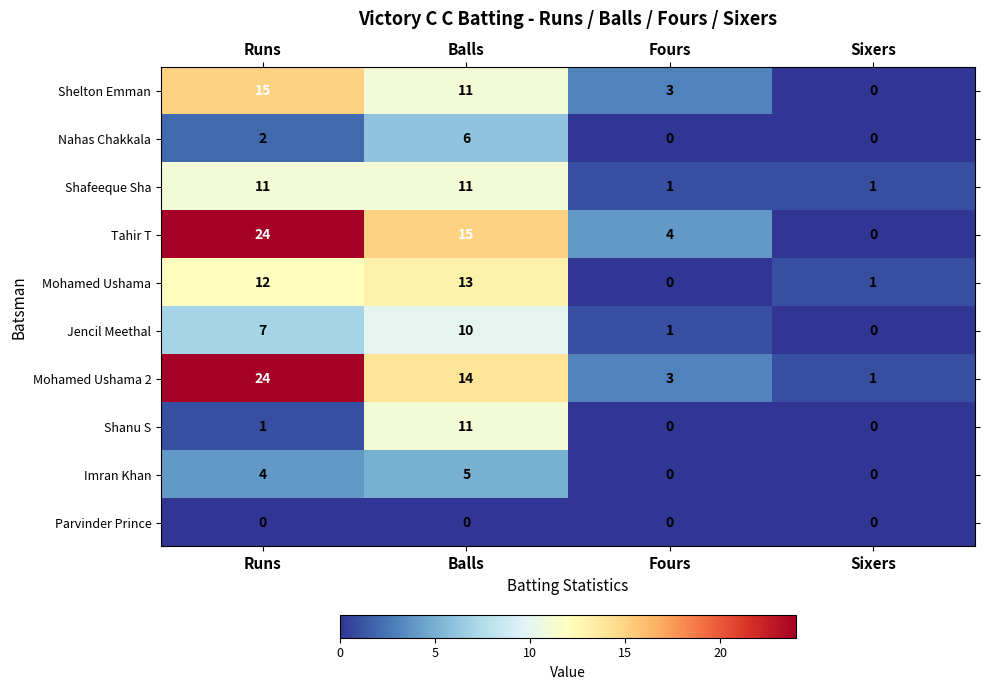

At how many categories does at least one series exceed 20?

1